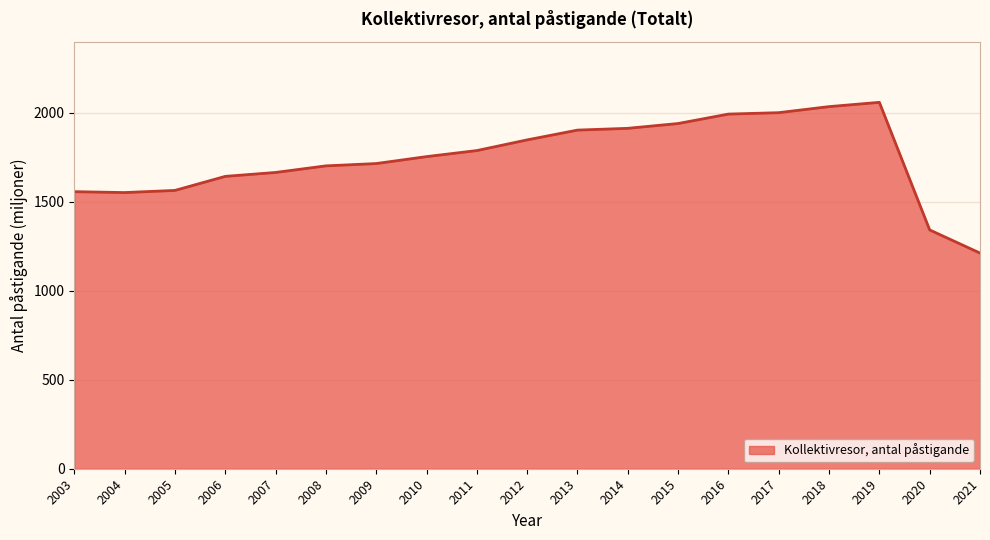

What is the change in value from 2009 to 2018?

+320